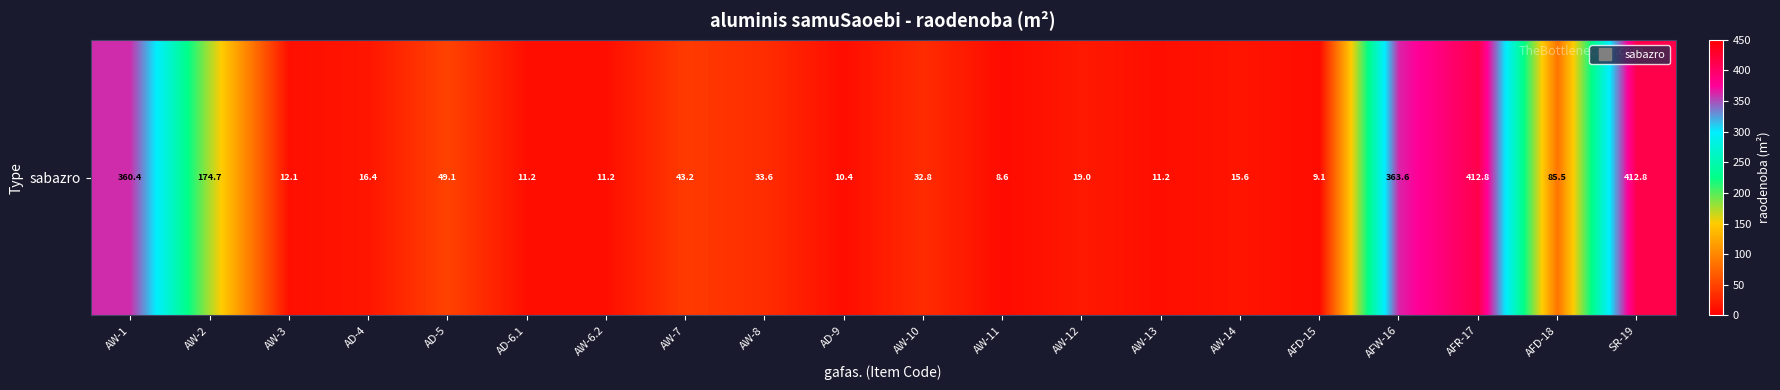

What is the smallest value displayed?

8.6